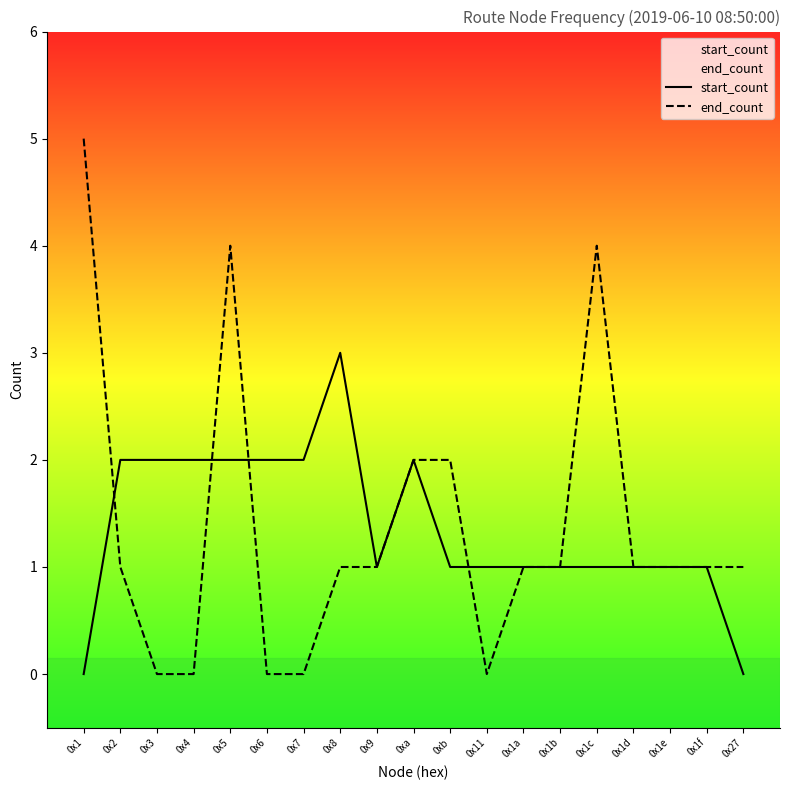

Does the chart display data point markers on the line(s)?

No